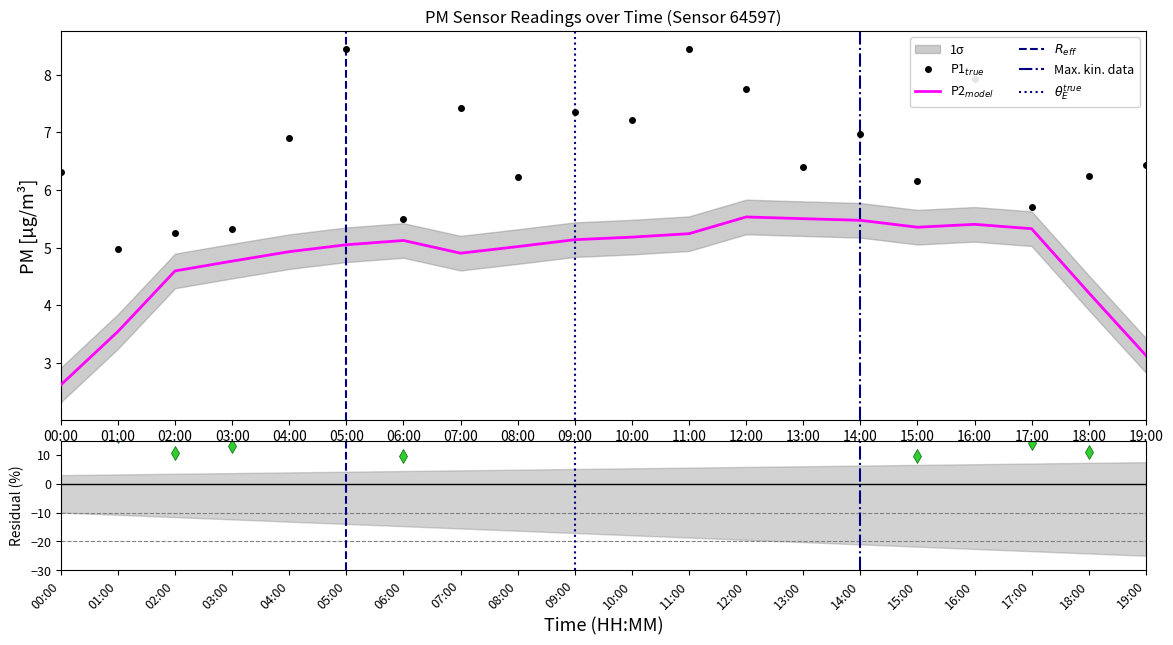

What is the label of the 10th point from the left?

09:00